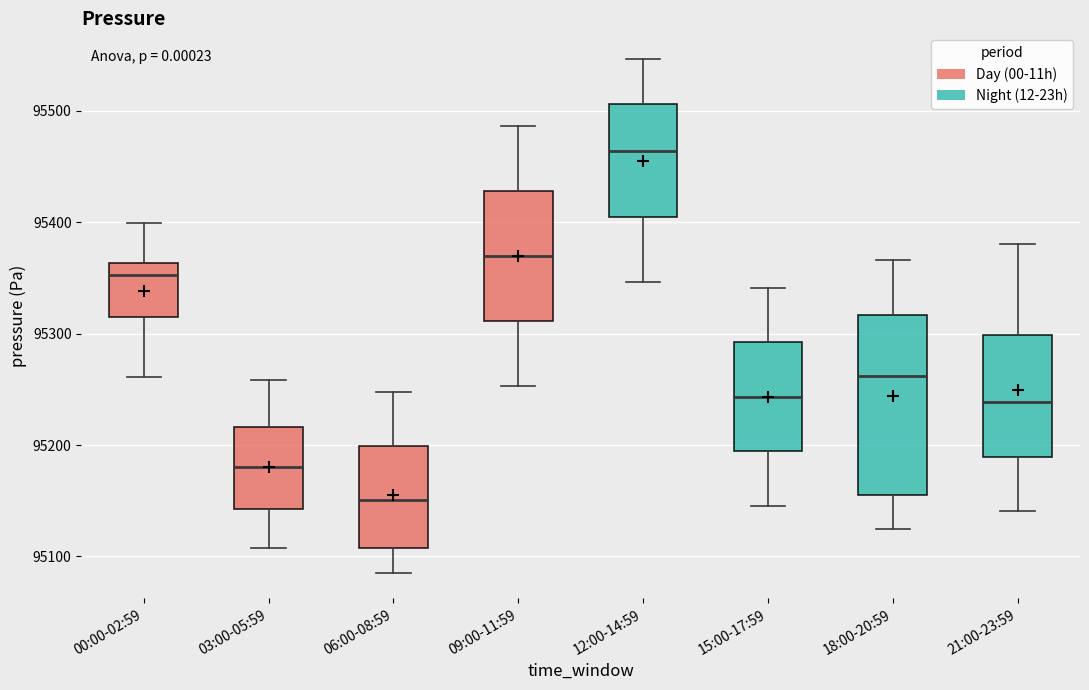

Reading left to right, transcribe this box plot: for each box, give where its median line is, the range the box spans, and where its two whiskers end, as read against the y-axis. The values are not printed on the chart, so give them approximately, as read against the axis.

00:00-02:59: median 95350, box 95310 to 95360, whiskers 95260 to 95400
03:00-05:59: median 95180, box 95140 to 95220, whiskers 95110 to 95260
06:00-08:59: median 95150, box 95110 to 95200, whiskers 95090 to 95250
09:00-11:59: median 95370, box 95310 to 95430, whiskers 95250 to 95490
12:00-14:59: median 95460, box 95410 to 95510, whiskers 95350 to 95550
15:00-17:59: median 95240, box 95190 to 95290, whiskers 95150 to 95340
18:00-20:59: median 95260, box 95160 to 95320, whiskers 95120 to 95370
21:00-23:59: median 95240, box 95190 to 95300, whiskers 95140 to 95380